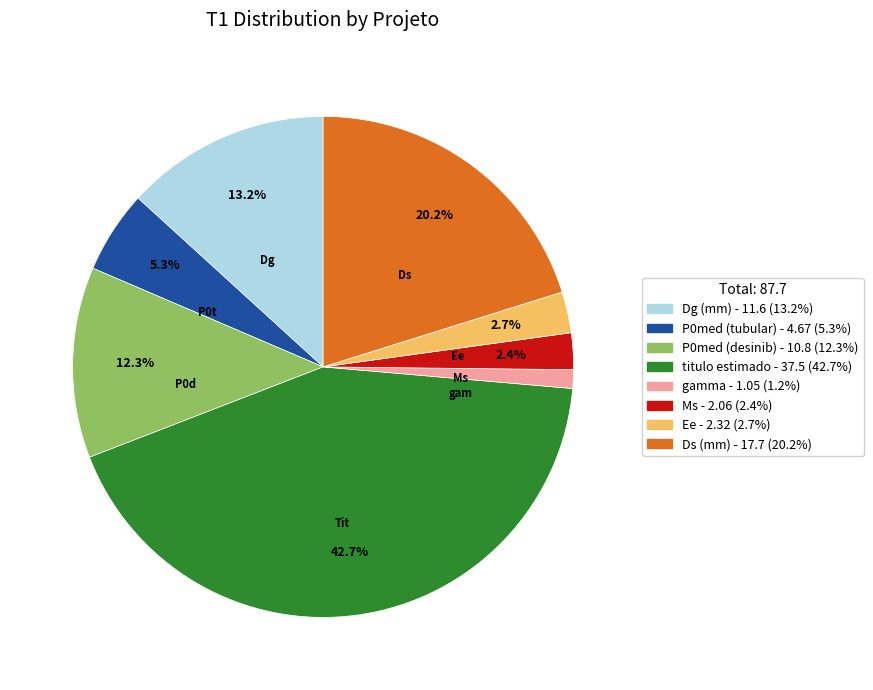

What is the largest slice in the pie chart?

titulo estimado